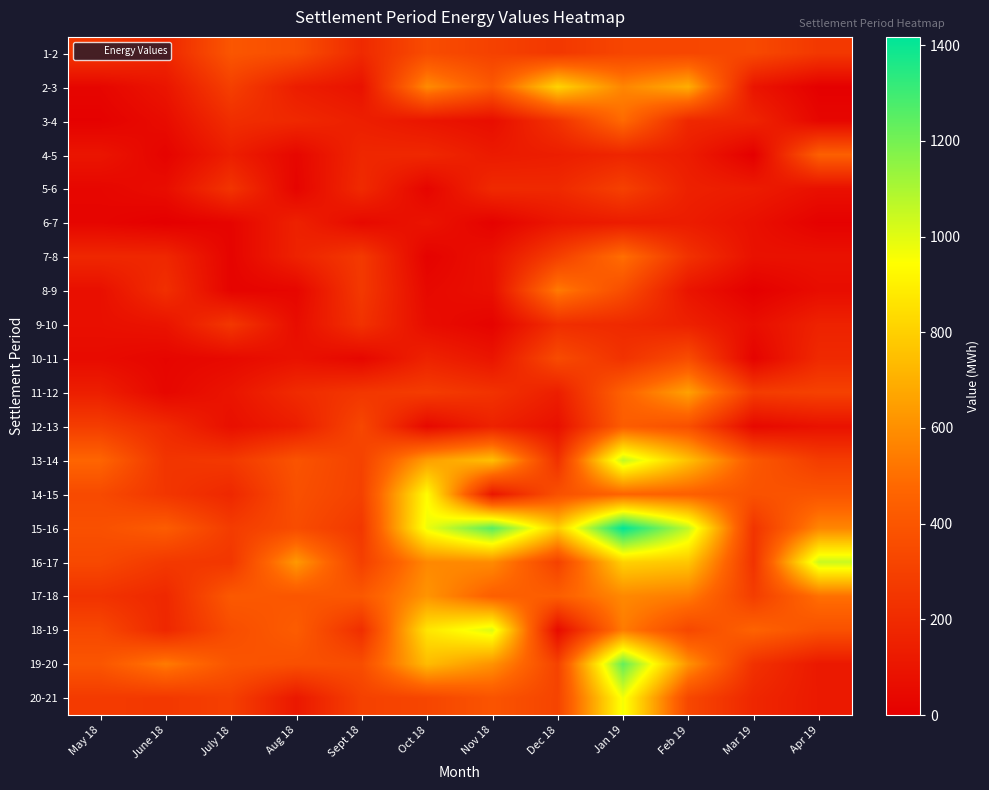

What is the difference between the highest and lowest values at Apr 19?

1040.3